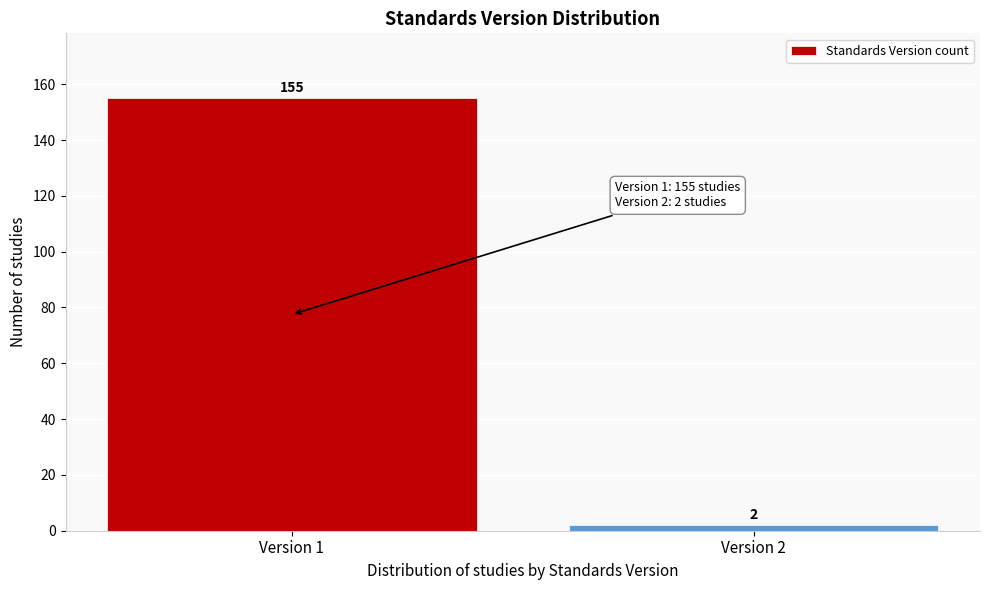

Reading left to right, list all the values displayed in this chart.

Version 1=155	Version 2=2